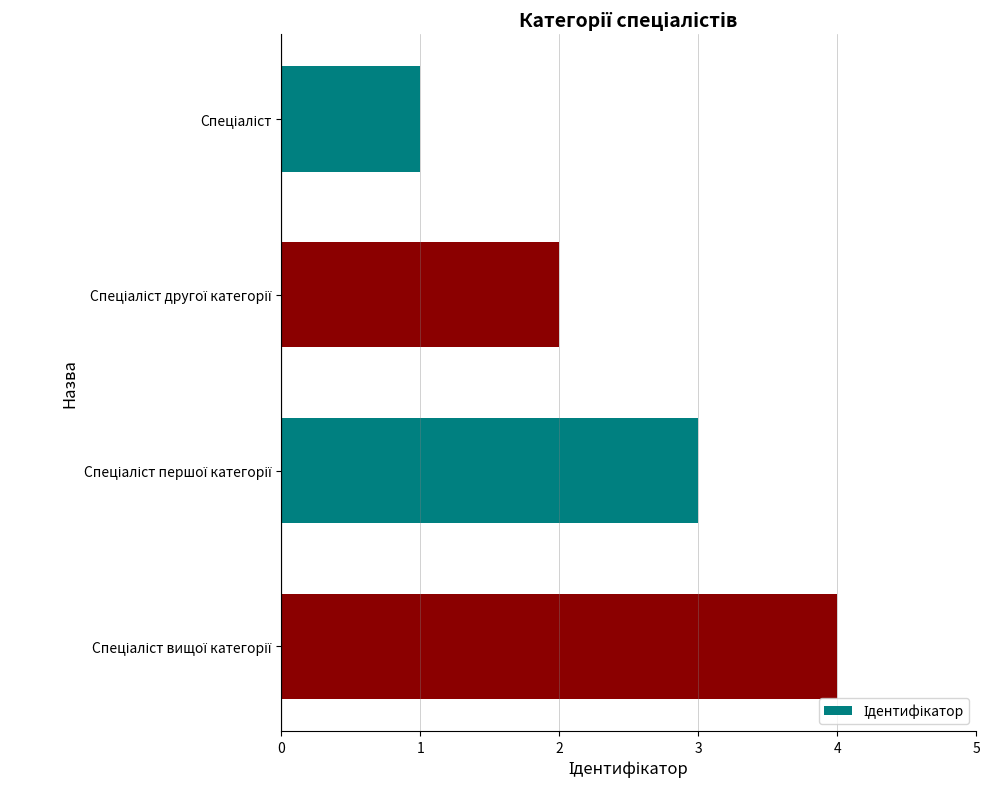

What is the greatest value displayed?

4